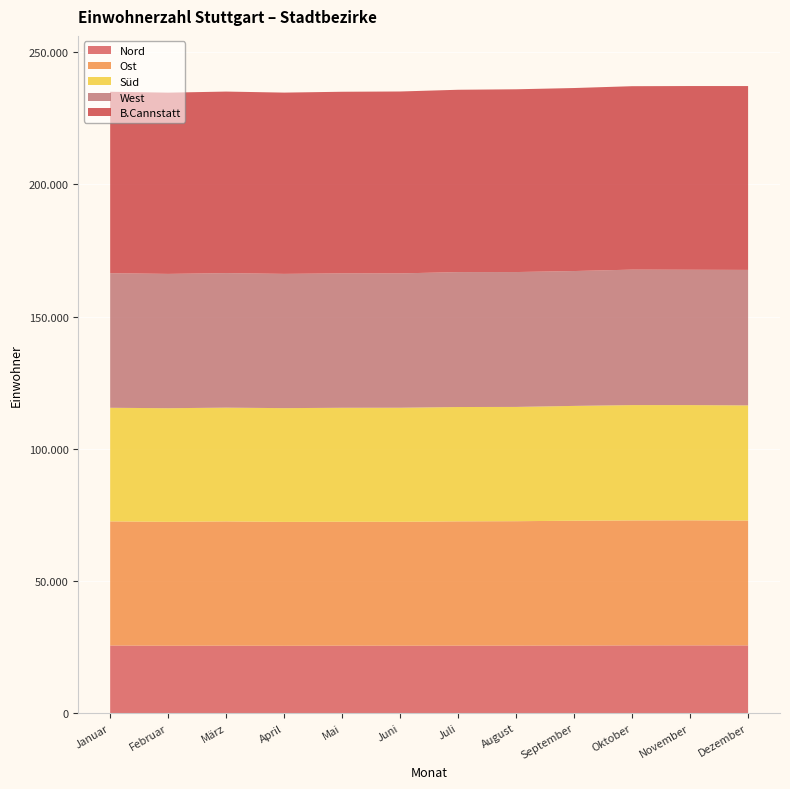

Reading right to left, list all the values displayed in this chart.

Nord: 25618	25632	25619	25566	25544	25541	25516	25536	25478	25535	25502	25587
Ost: 47224	47297	47269	47205	47055	46997	46847	46857	46853	46980	46856	46940
Süd: 43559	43592	43632	43437	43222	43248	43152	43107	43034	43033	42979	42971
West: 51249	51186	51237	51015	51019	51035	50816	50843	50779	50886	50800	50910
B.Cannstatt: 69543	69493	69384	69224	69133	68969	68806	68694	68573	68671	68560	68629